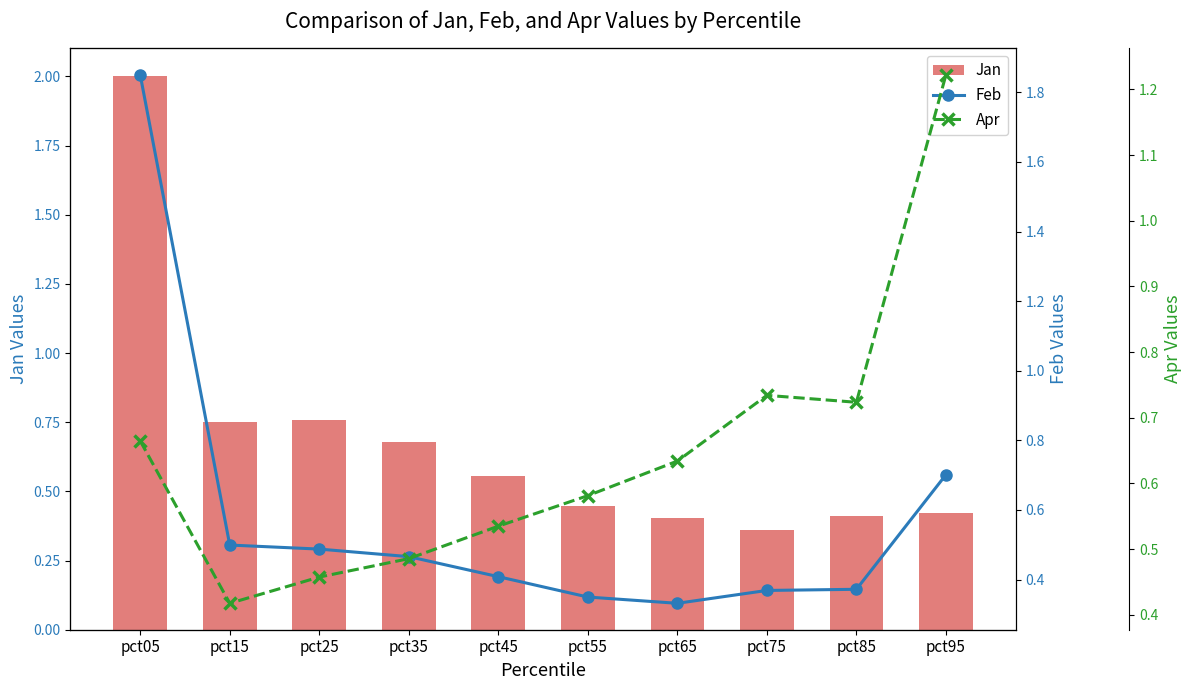

What is the sum of the Feb values at pct45 and pct75?

0.8